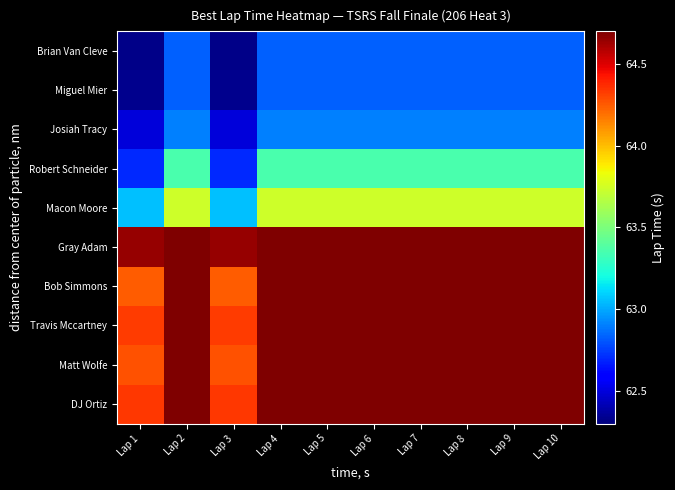

At how many categories does at least one series exceed 64?

10